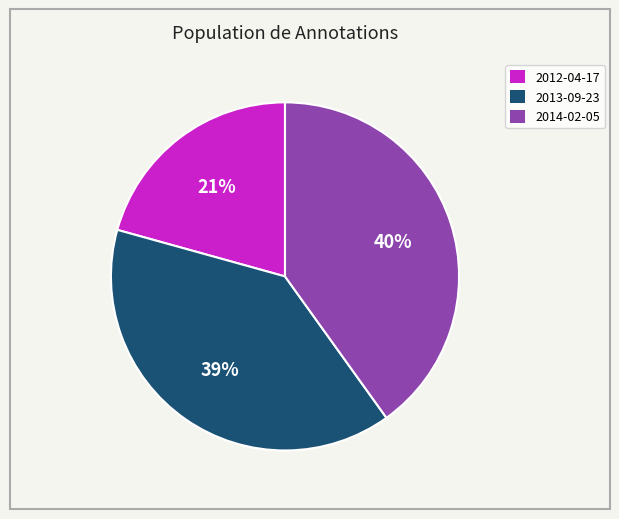

True or false: 2013-09-23 accounts for 39% of the total.

True